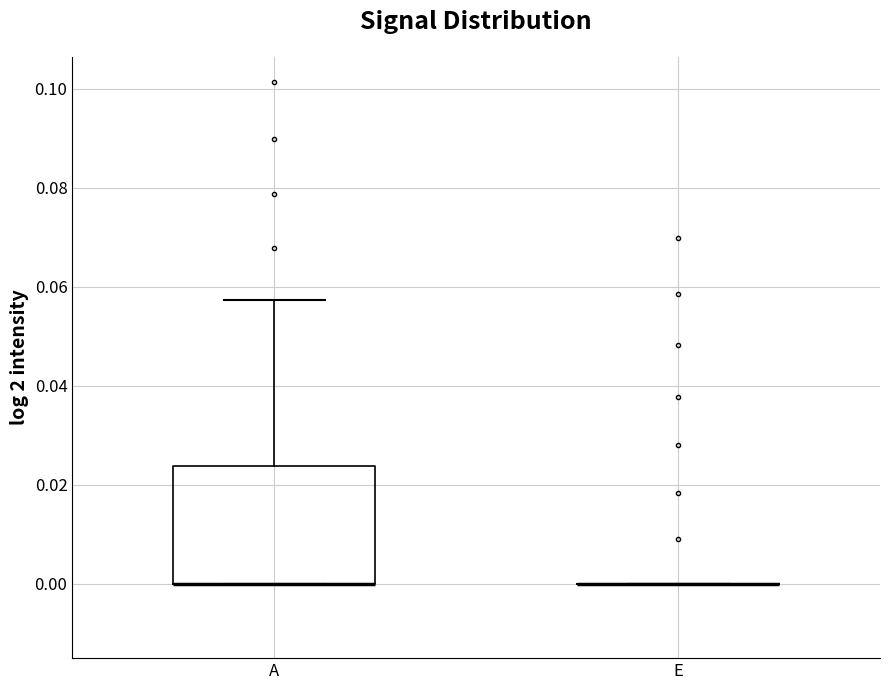

Reading left to right, read every box against the y-axis: the position of its median line, the range the box covers, and the ends of its whiskers. The values are not printed on the chart, so give them approximately, as read against the axis.

A: median 0.000 (drawn on the box's lower edge), box 0.000 to 0.024, whiskers 0.000 to 0.058
E: box collapsed to a line at 0.000, whiskers 0.000 to 0.000